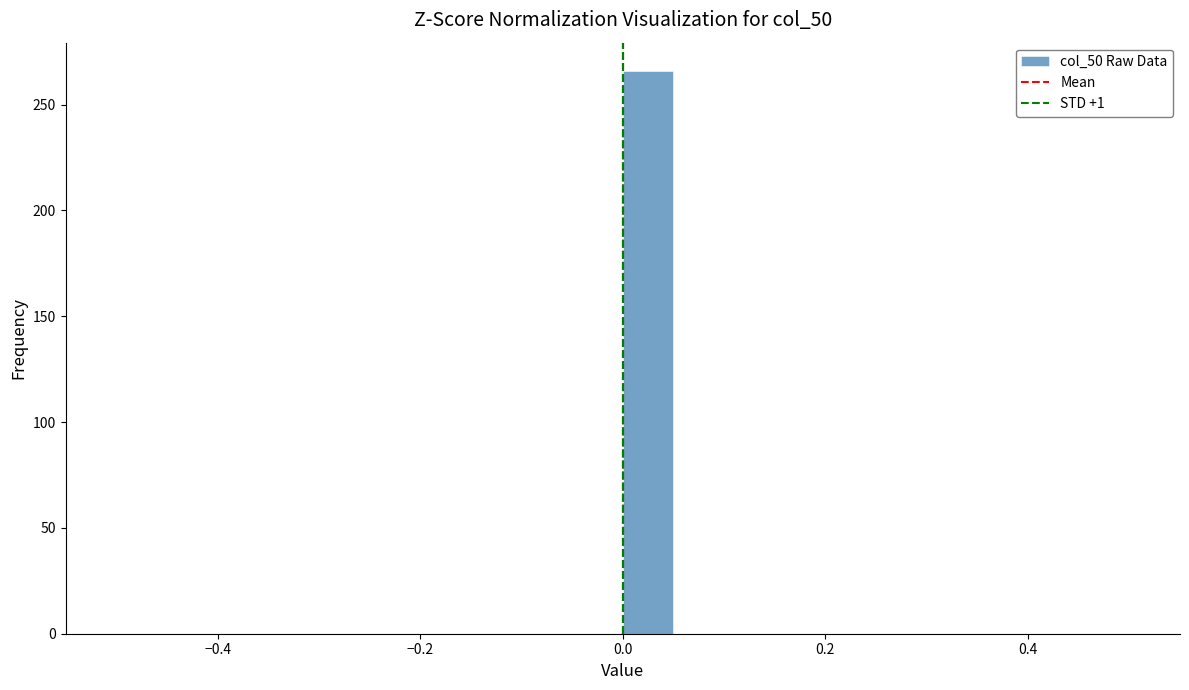

Read against the x-axis, roughly where is the centre of the tallest bar?

0.02